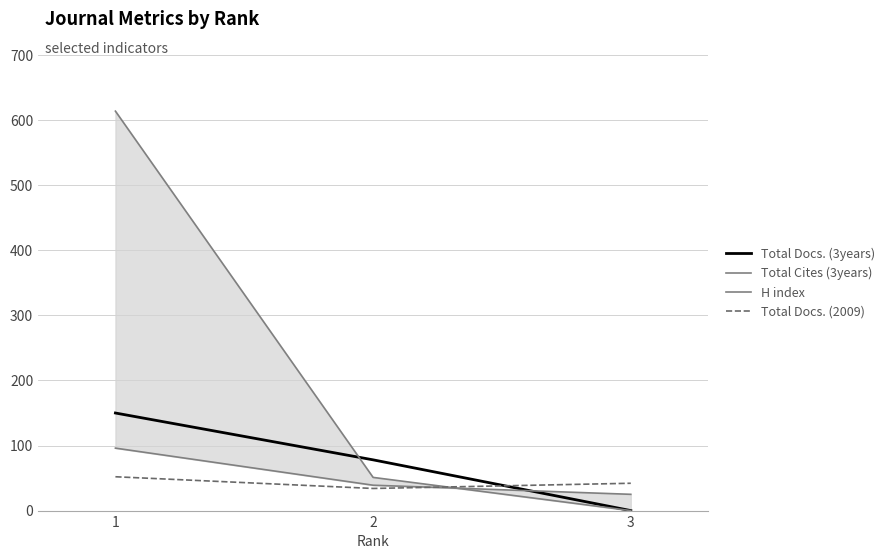

What is the average value of the Total Docs. (2009) series?

43